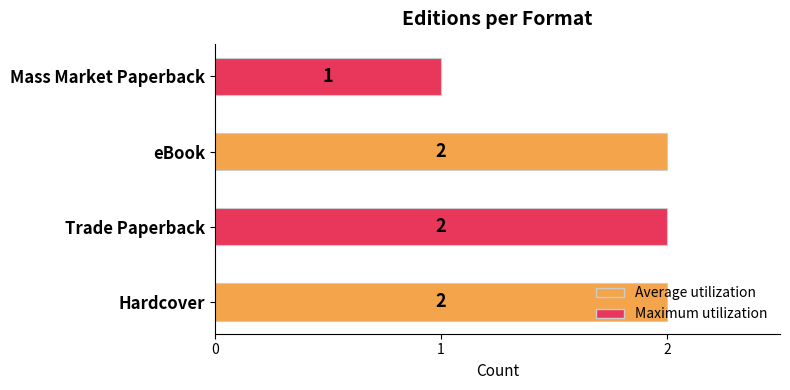

What is the maximum value shown in the chart?

2